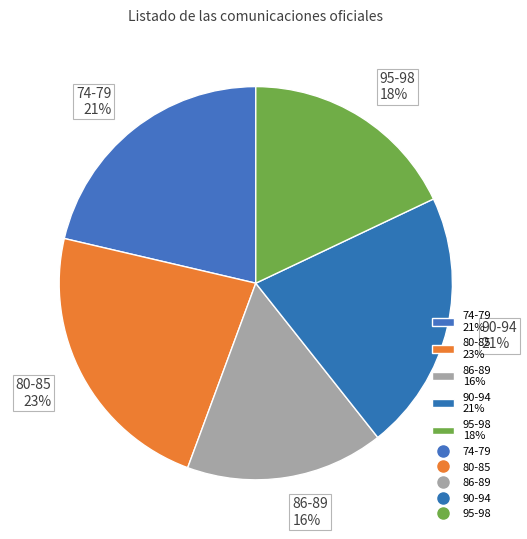

What is the ratio of the value at 90-94 21% to the value at 80-85 23%?

0.9